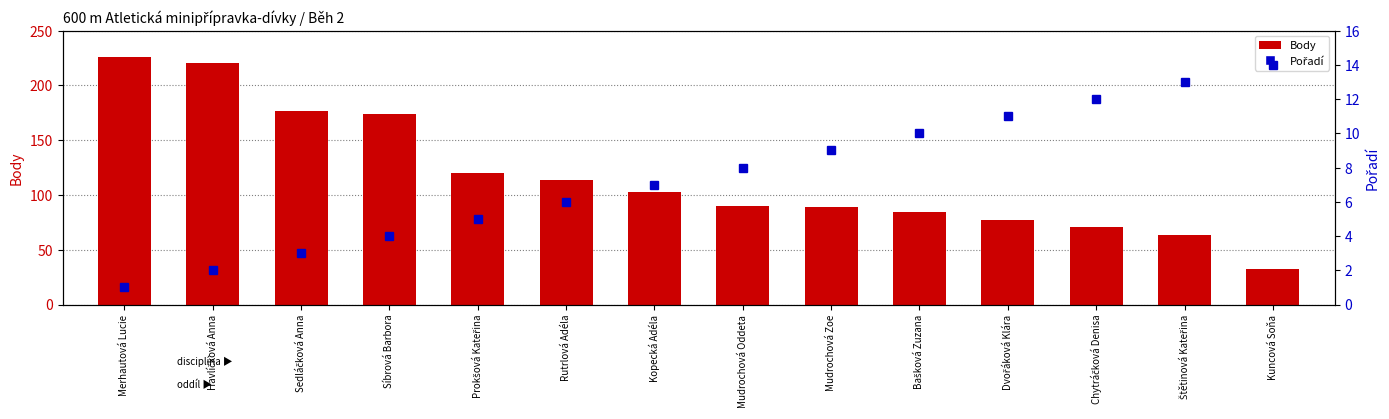

Are the bars horizontal?

No